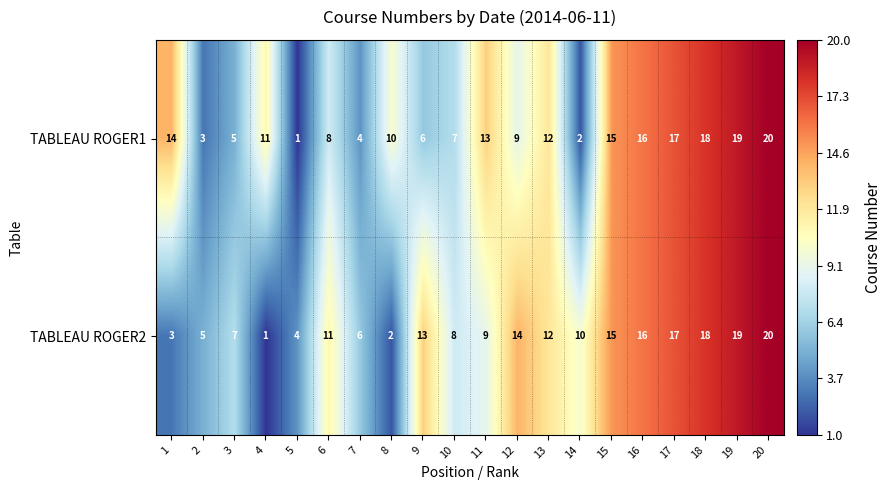

The value of TABLEAU ROGER2 at 12 is 6. True or false?

False